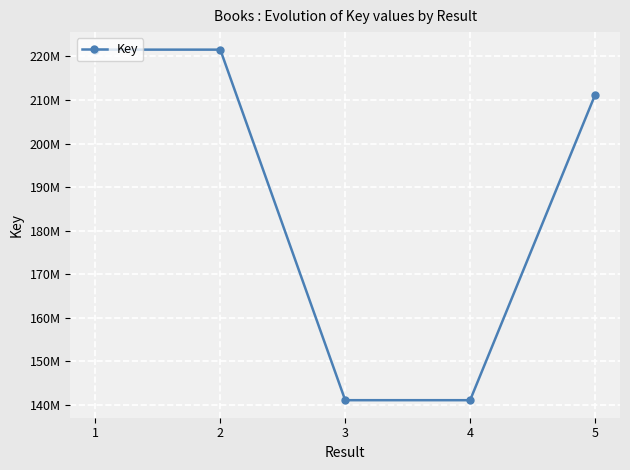

Does the chart have visible grid lines?

Yes